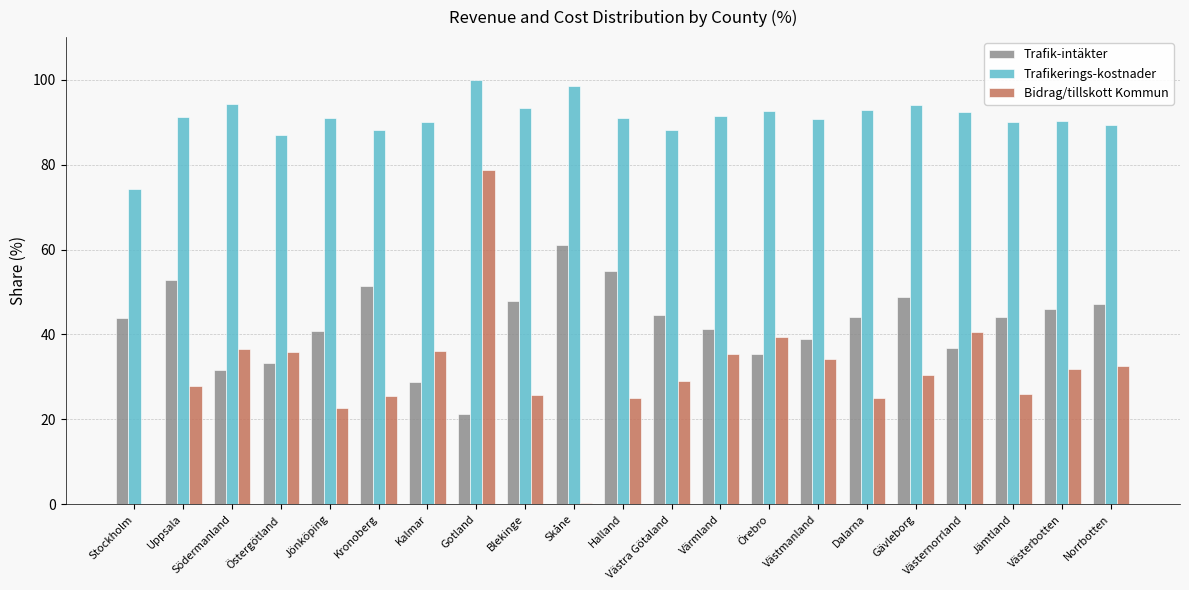

Which series changed the most between Gotland and Halland?

Bidrag/tillskott Kommun